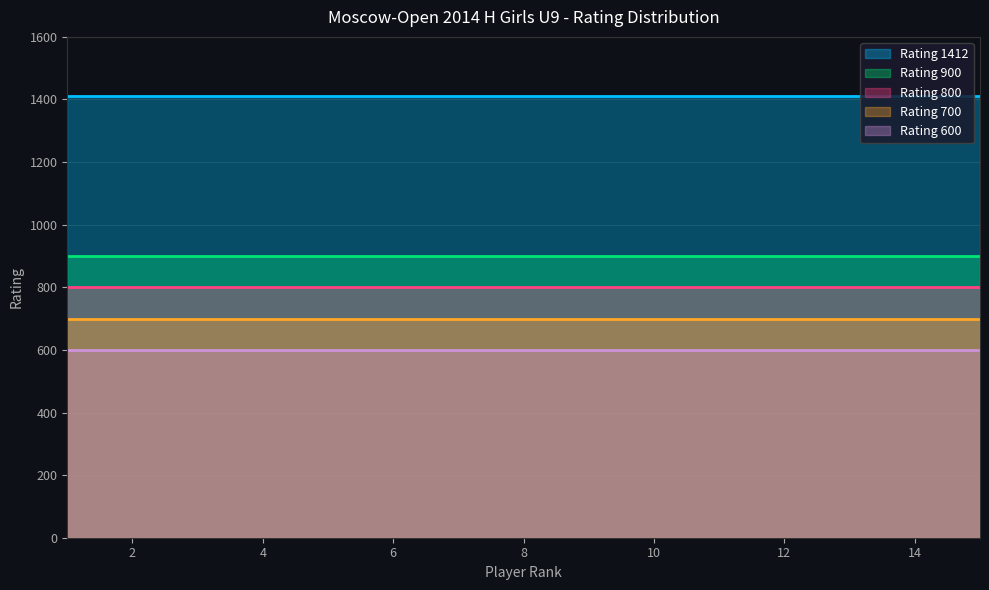

Reading left to right, transcribe all the data shown in this chart.

Rating 1412: 1=1412	2=1412	3=1412	4=1412	5=1412	6=1412	7=1412	8=1412	9=1412	10=1412	11=1412	12=1412	13=1412	14=1412	15=1412
Rating 900: 1=900	2=900	3=900	4=900	5=900	6=900	7=900	8=900	9=900	10=900	11=900	12=900	13=900	14=900	15=900
Rating 800: 1=800	2=800	3=800	4=800	5=800	6=800	7=800	8=800	9=800	10=800	11=800	12=800	13=800	14=800	15=800
Rating 700: 1=700	2=700	3=700	4=700	5=700	6=700	7=700	8=700	9=700	10=700	11=700	12=700	13=700	14=700	15=700
Rating 600: 1=600	2=600	3=600	4=600	5=600	6=600	7=600	8=600	9=600	10=600	11=600	12=600	13=600	14=600	15=600